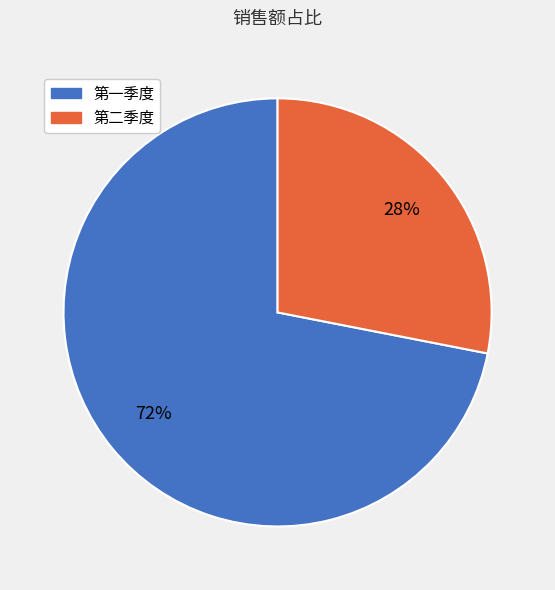

Do 第一季度 and 第二季度 together represent more than half of the pie?

Yes